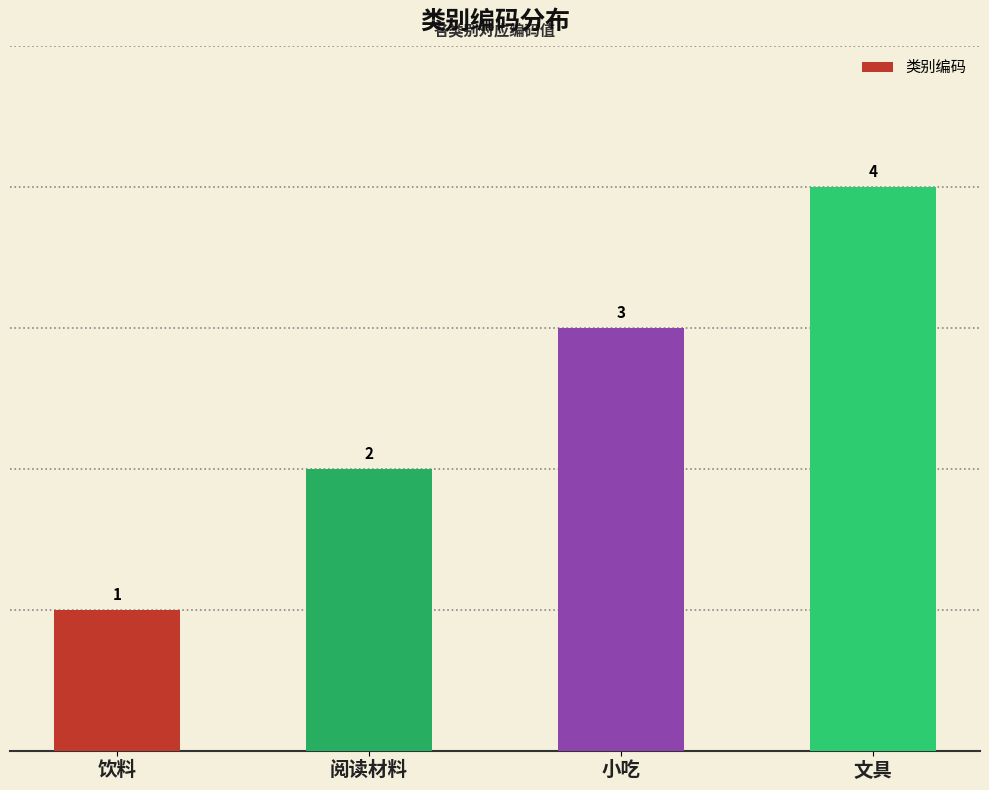

Are the bars grouped side by side (vs. stacked)?

No